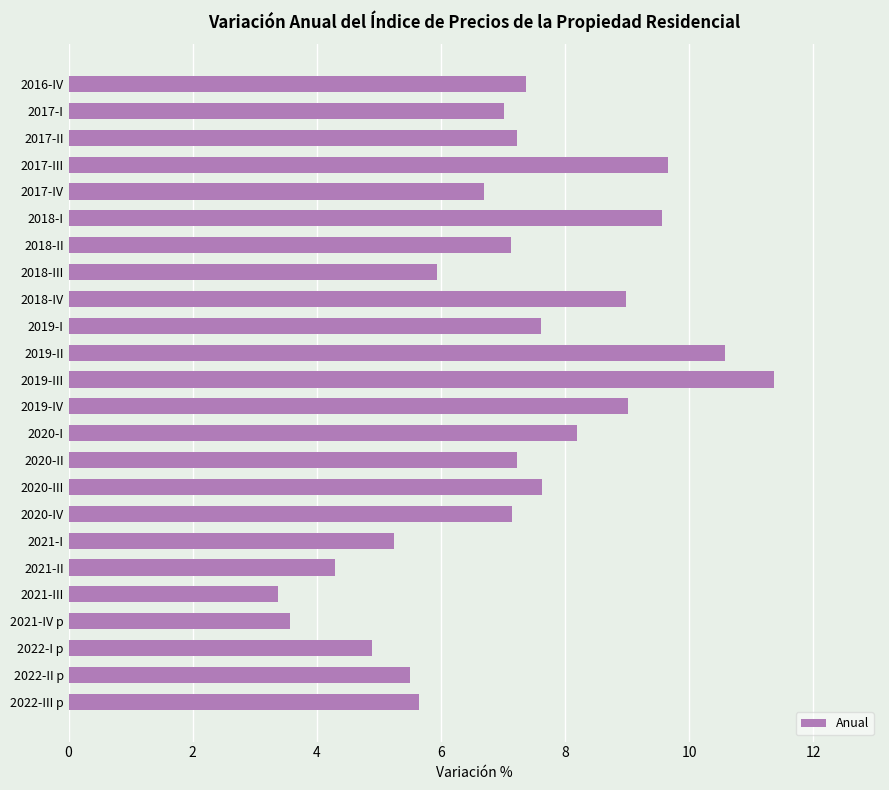

Approximately how many times larger is the value at 2022-I p compared to 2022-III p?

0.9